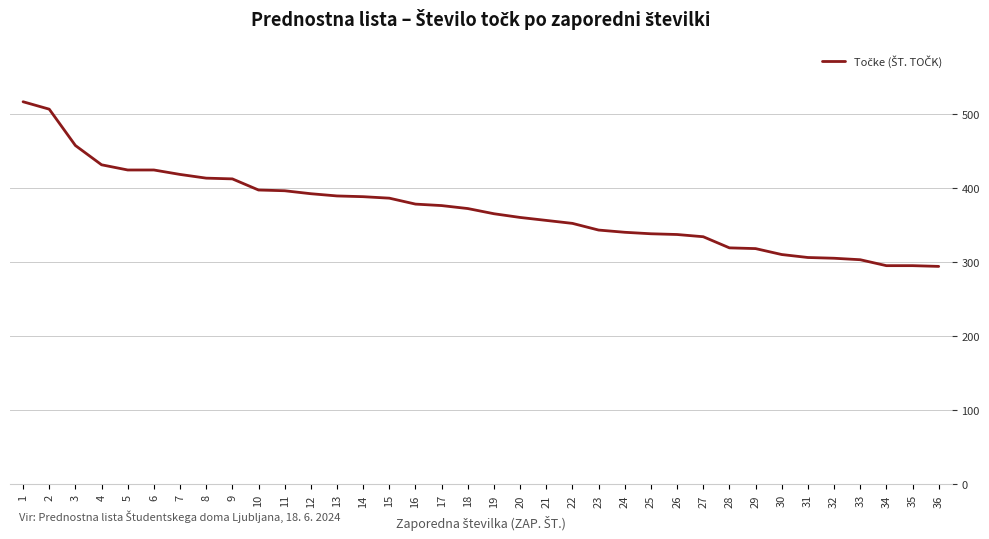

Which has a higher value, 20 or 16?

16